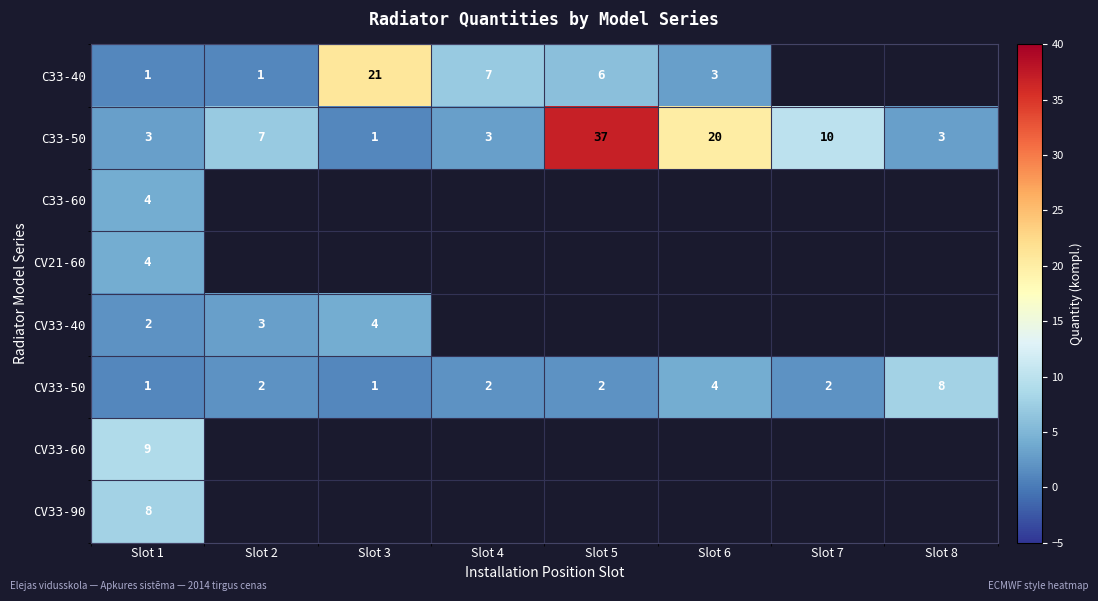

True or false: C33-40 has a value of 10.3 at Slot 3.

False